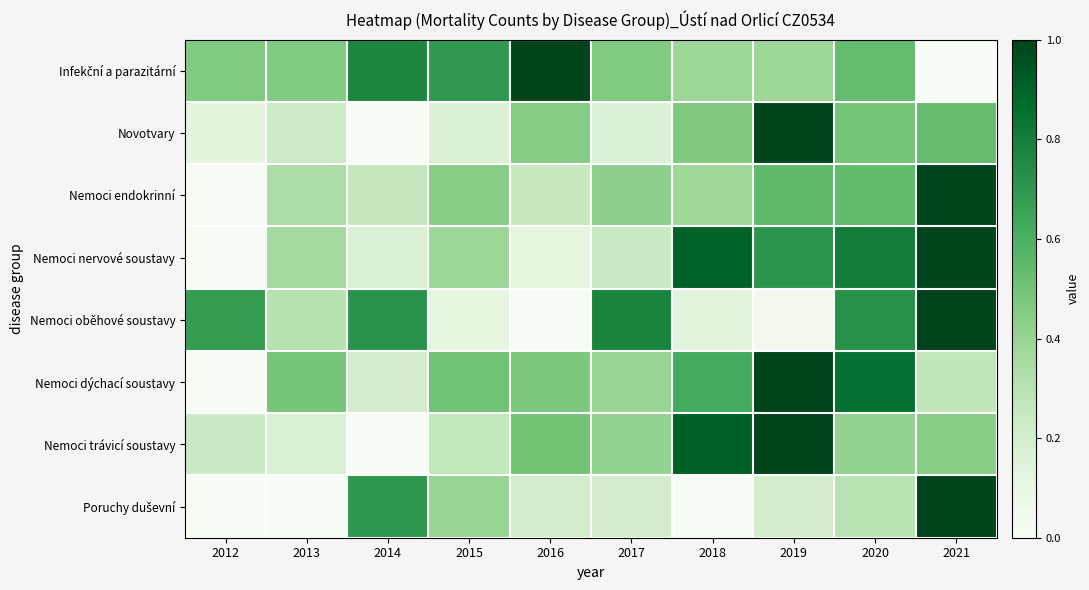

Between 2019 and 2017, which is larger?

2017